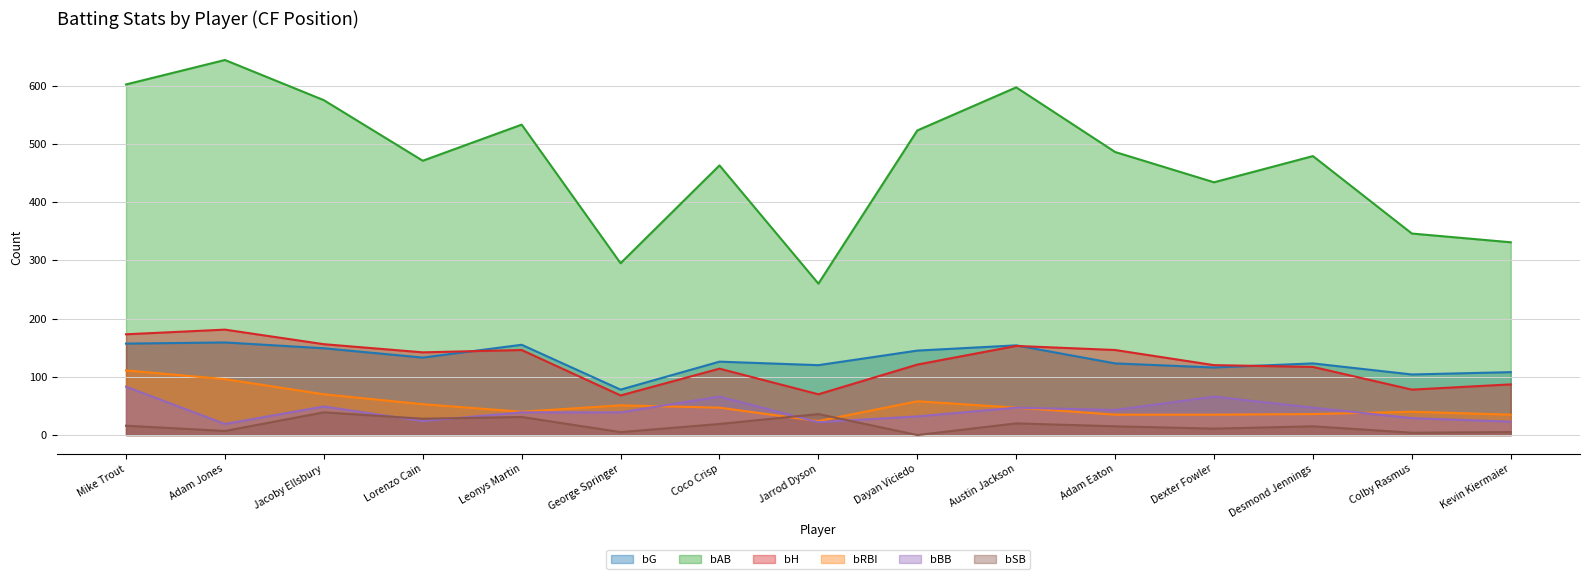

True or false: bH has a value of 44 at Kevin Kiermaier.

False